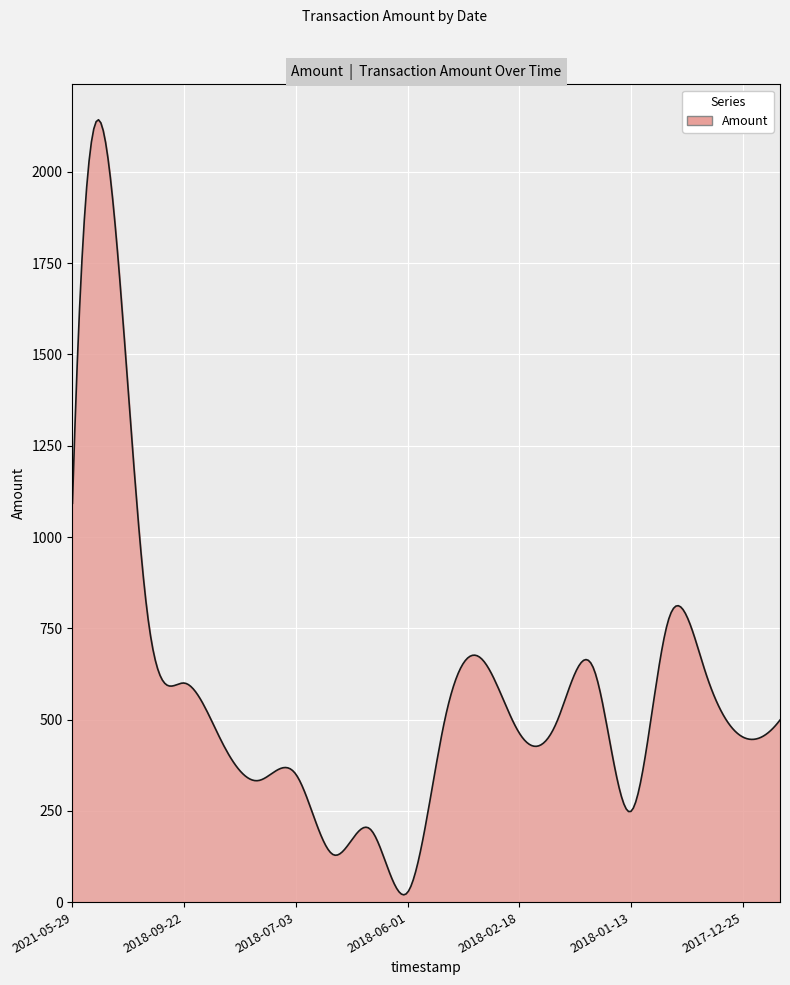

What is the difference between the maximum and minimum values?

2123.1